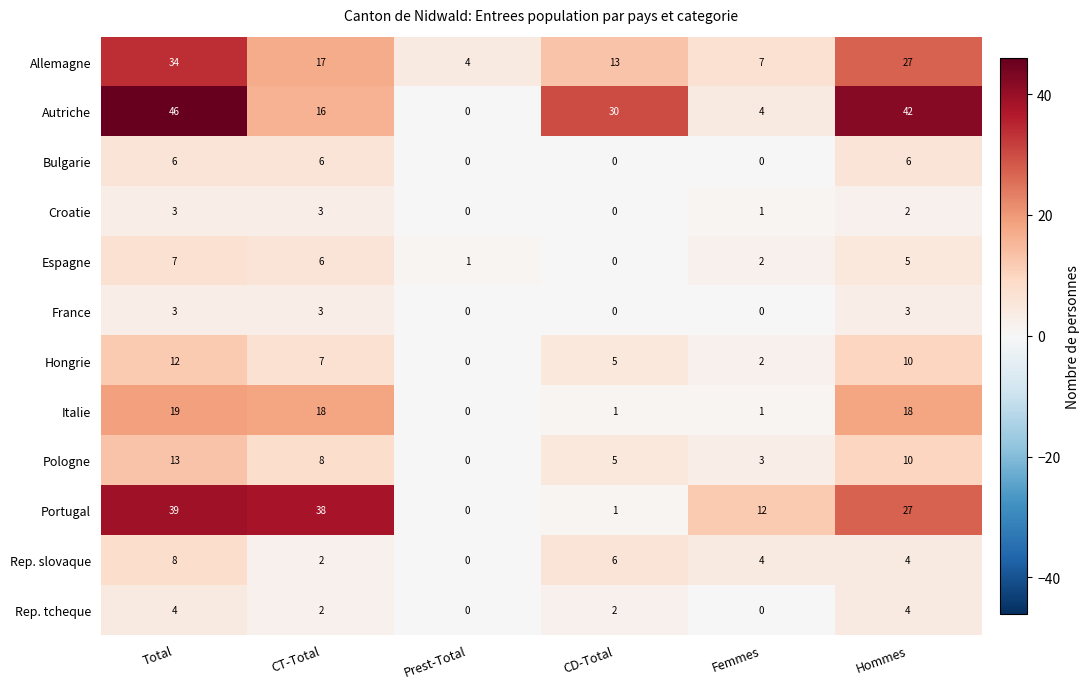

Which series has the largest total across all categories?

Autriche